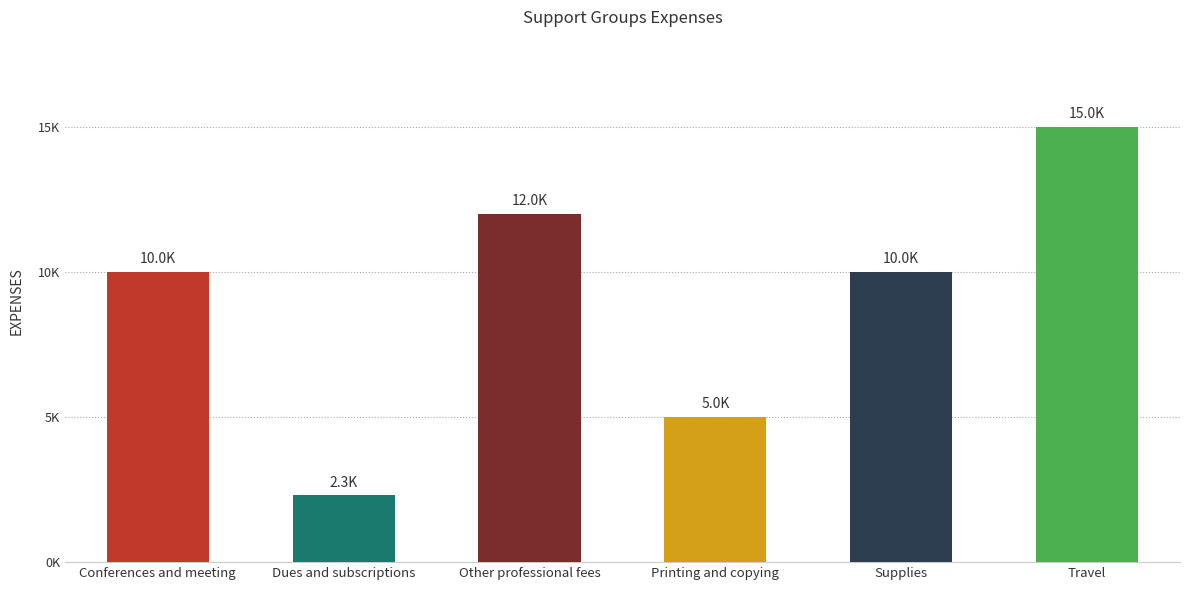

Does the chart contain any negative values?

No